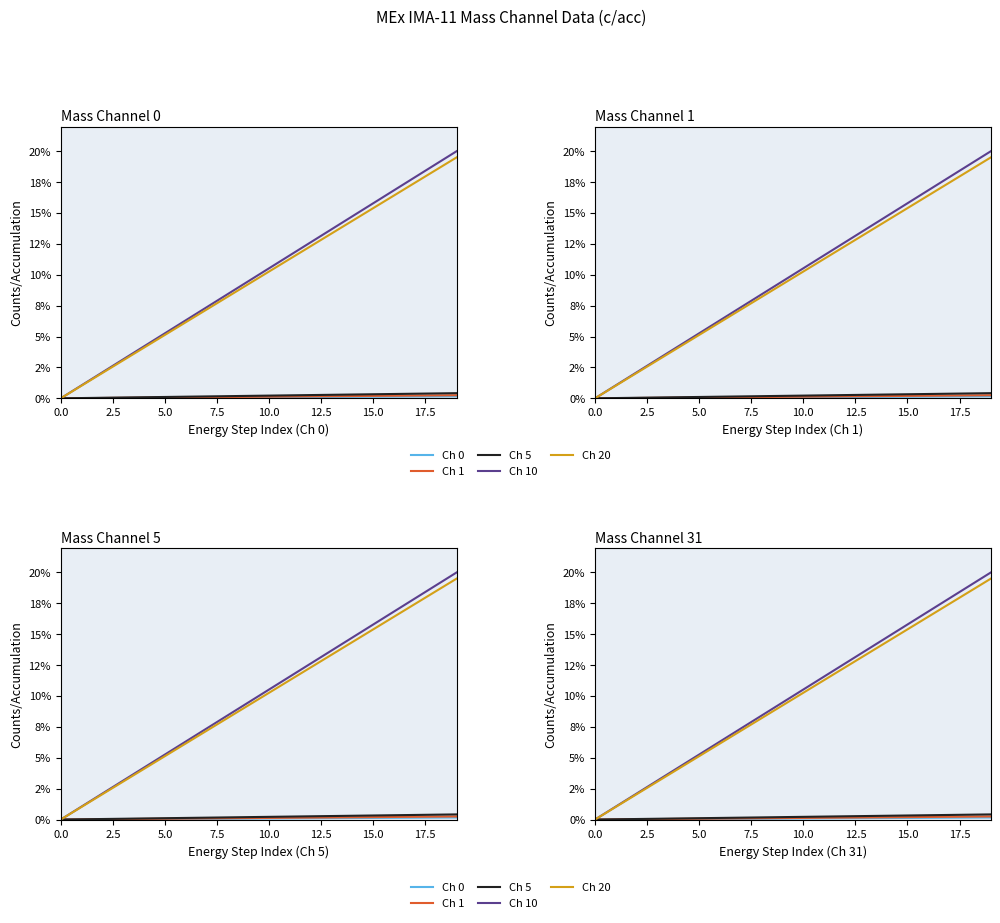

What is the difference between the Ch 10 values at 9 and 15?

6.3